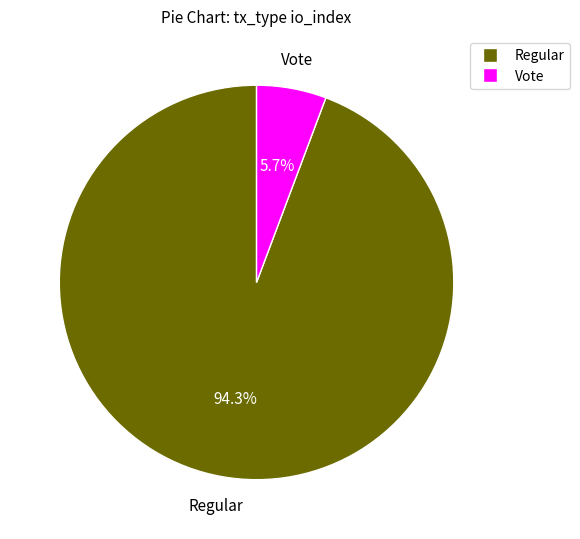

Is there any slice that represents more than half of the pie?

Yes